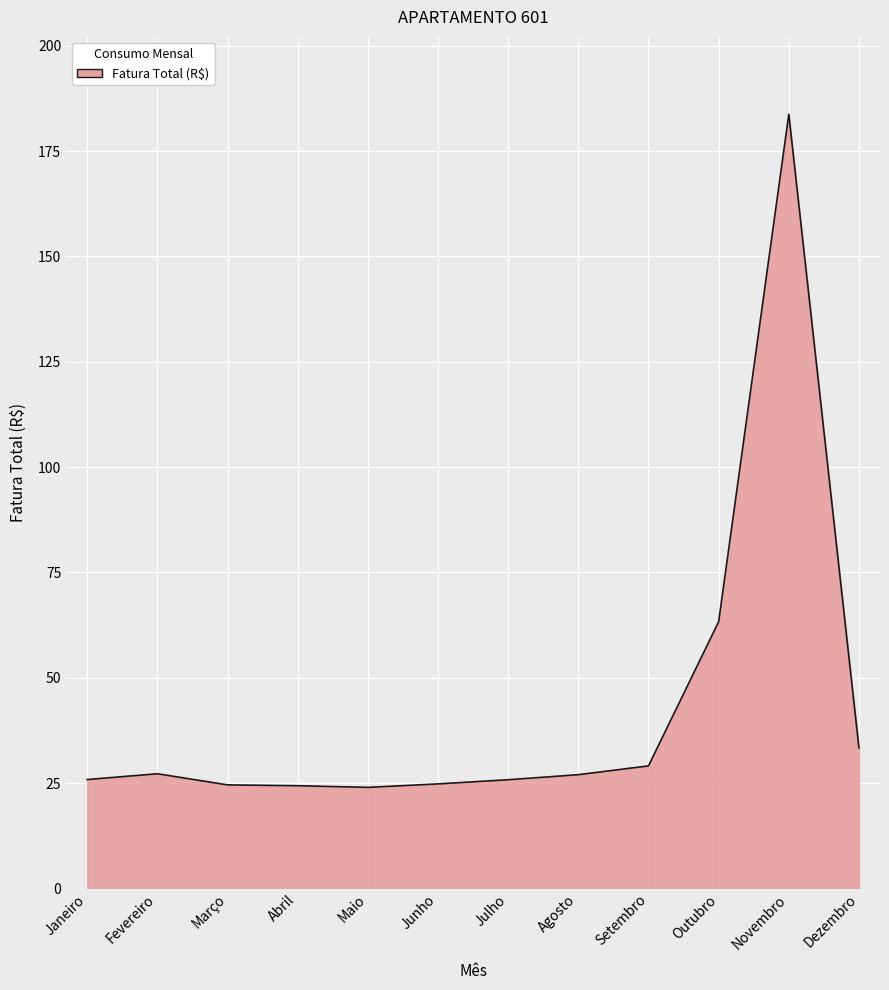

What is the average value?

42.7